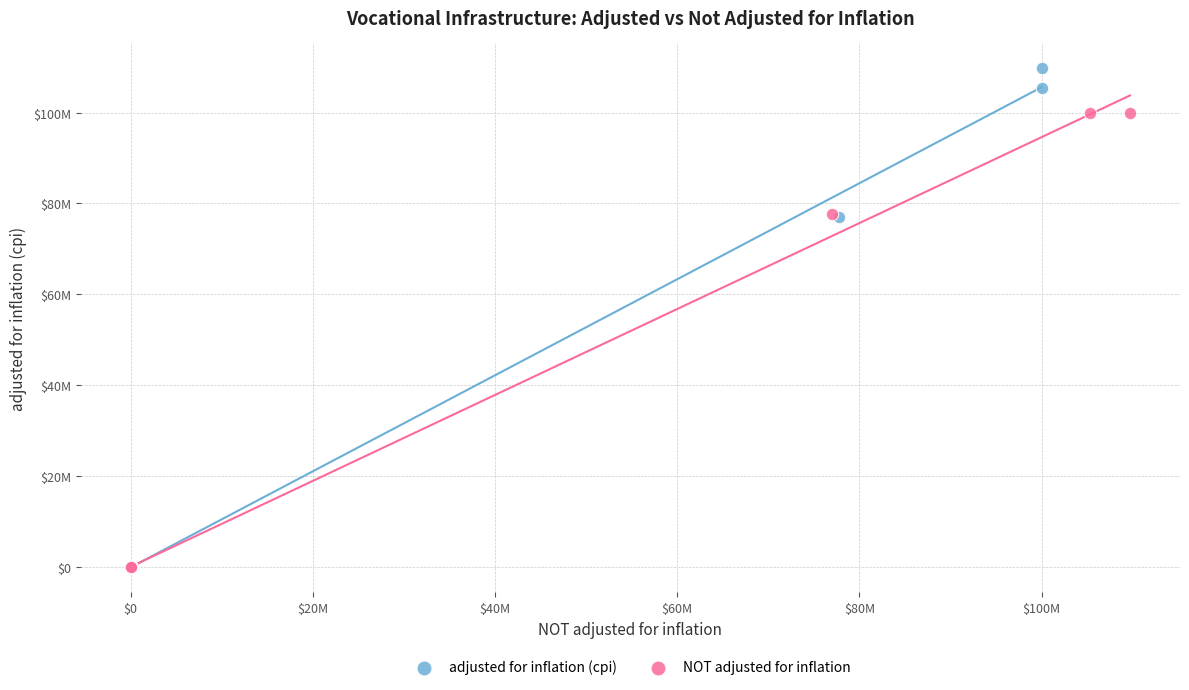

Which series contains the highest Y value?

adjusted for inflation (cpi)